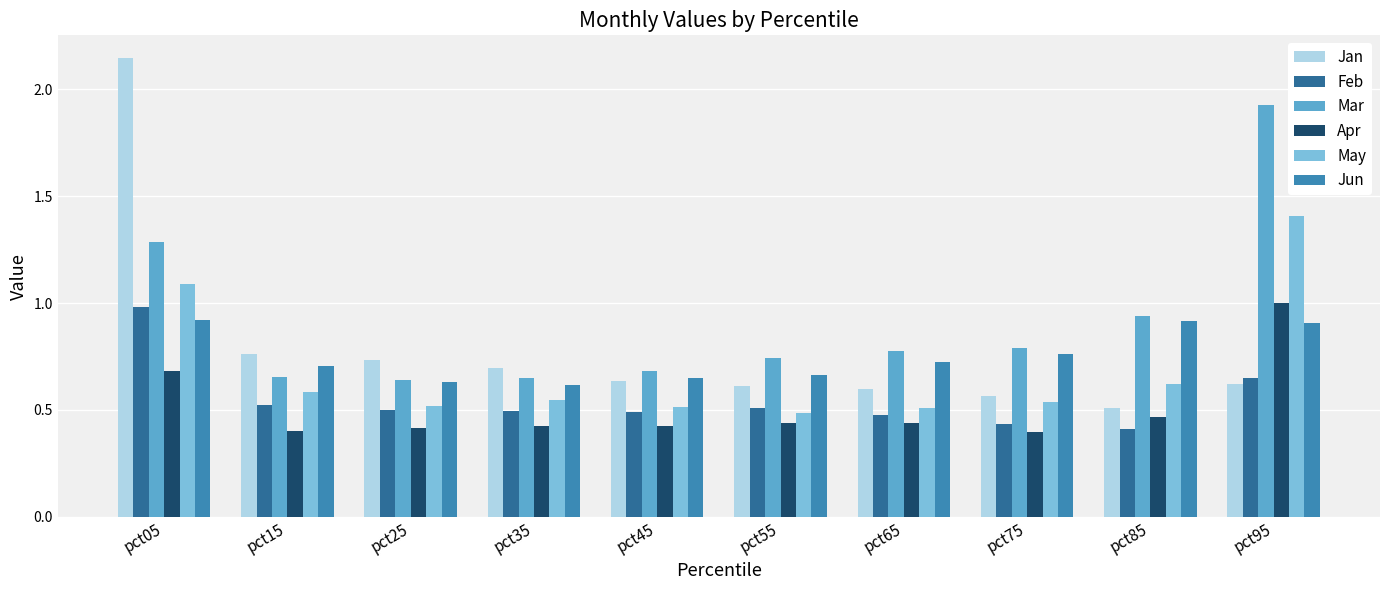

Which series has the largest range (max minus min)?

Jan